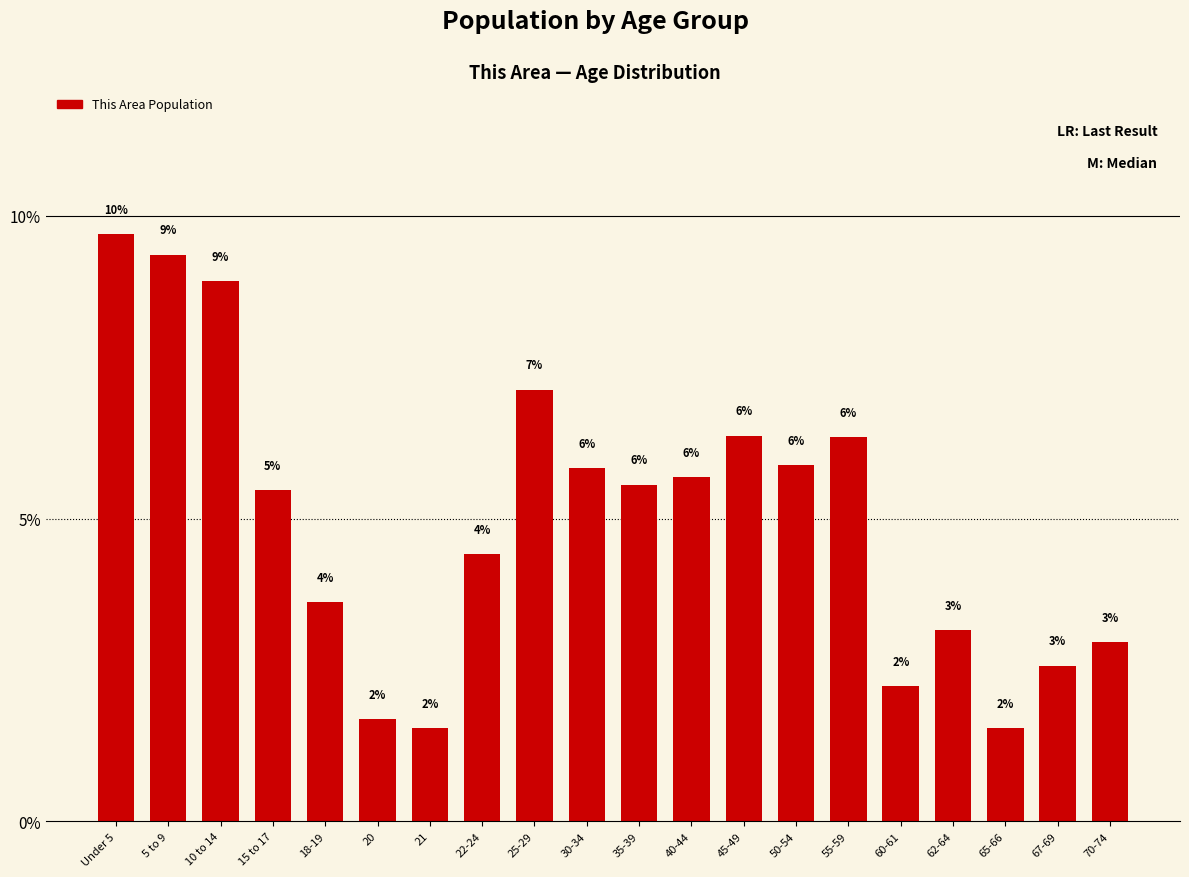

Are the bars grouped side by side (vs. stacked)?

No